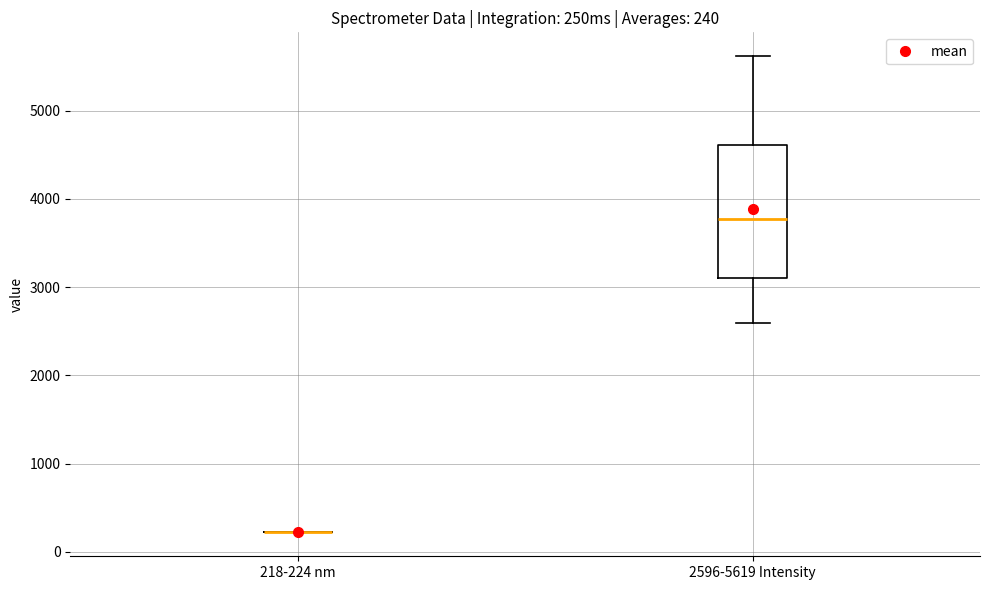

Which box is the tallest, from its lower edge to its upper edge?

2596-5619 Intensity